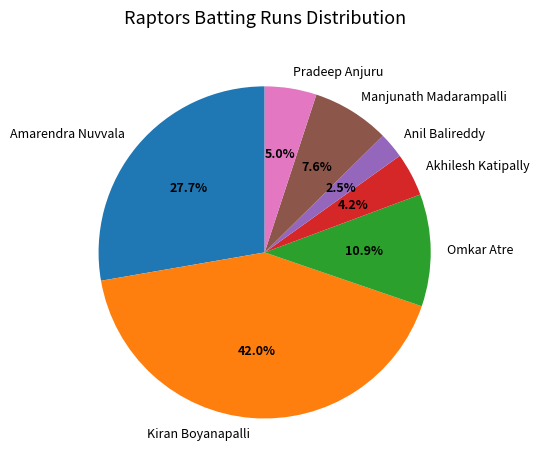

To the nearest percent, what is the combined percentage of Akhilesh Katipally and Anil Balireddy?

7%